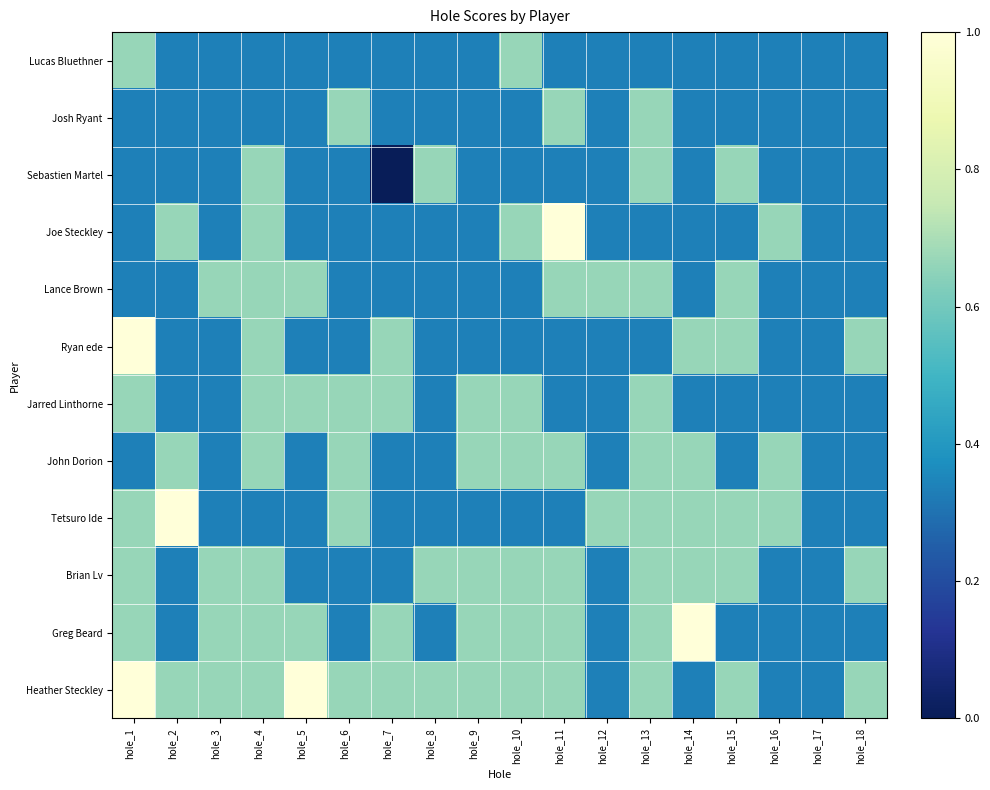

What is the difference between the highest and lowest values at hole_15?

0.3